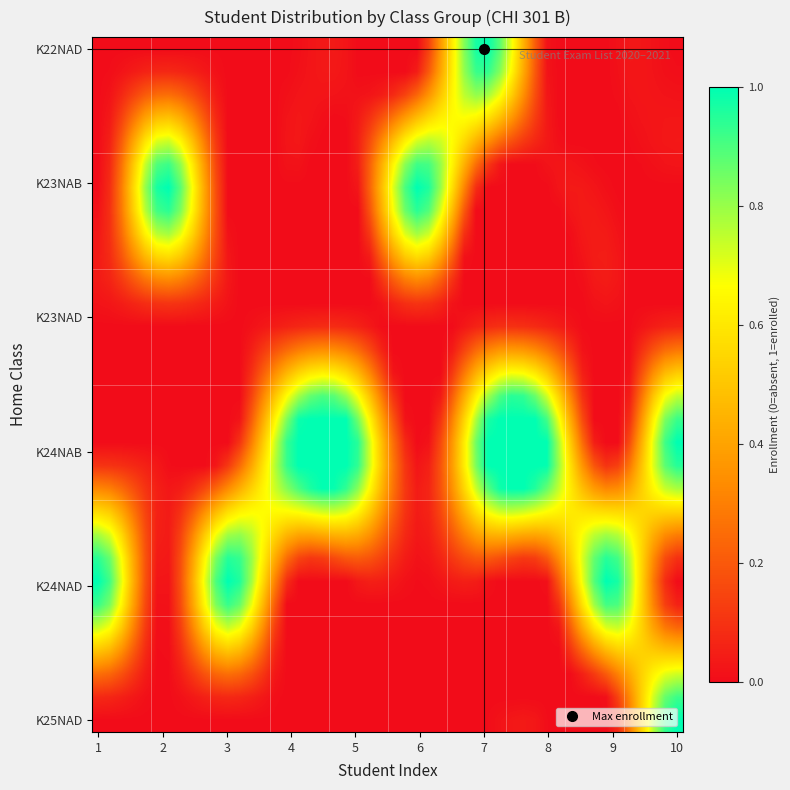

Reading right to left, what are all the values shown in this chart?

K22NAD: 10=0	9=0	8=0	7=1	6=0	5=0	4=0	3=0	2=0	1=0
K23NAB: 10=0	9=0	8=0	7=0	6=1	5=0	4=0	3=0	2=1	1=0
K23NAD: 10=0	9=0	8=0	7=0	6=0	5=0	4=0	3=0	2=0	1=0
K24NAB: 10=1	9=0	8=1	7=1	6=0	5=1	4=1	3=0	2=0	1=0
K24NAD: 10=0	9=1	8=0	7=0	6=0	5=0	4=0	3=1	2=0	1=1
K25NAD: 10=1	9=0	8=0	7=0	6=0	5=0	4=0	3=0	2=0	1=0